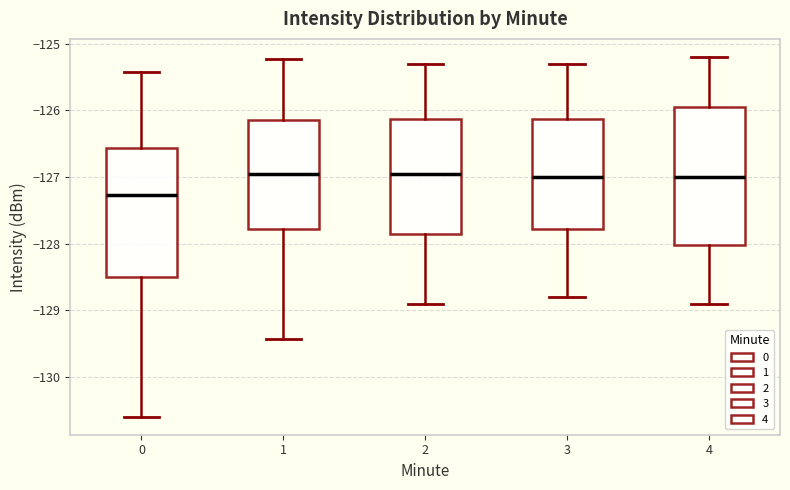

Comparing the boxes themselves (not the whiskers), which one is the tallest?

4